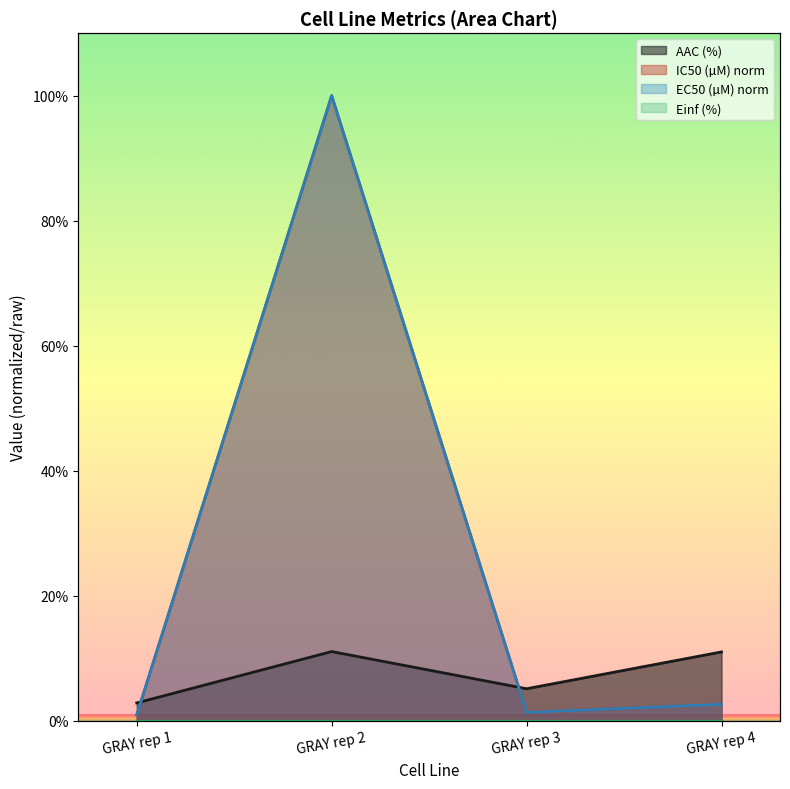

How many values in the EC50 (µM) series exceed 2?

2